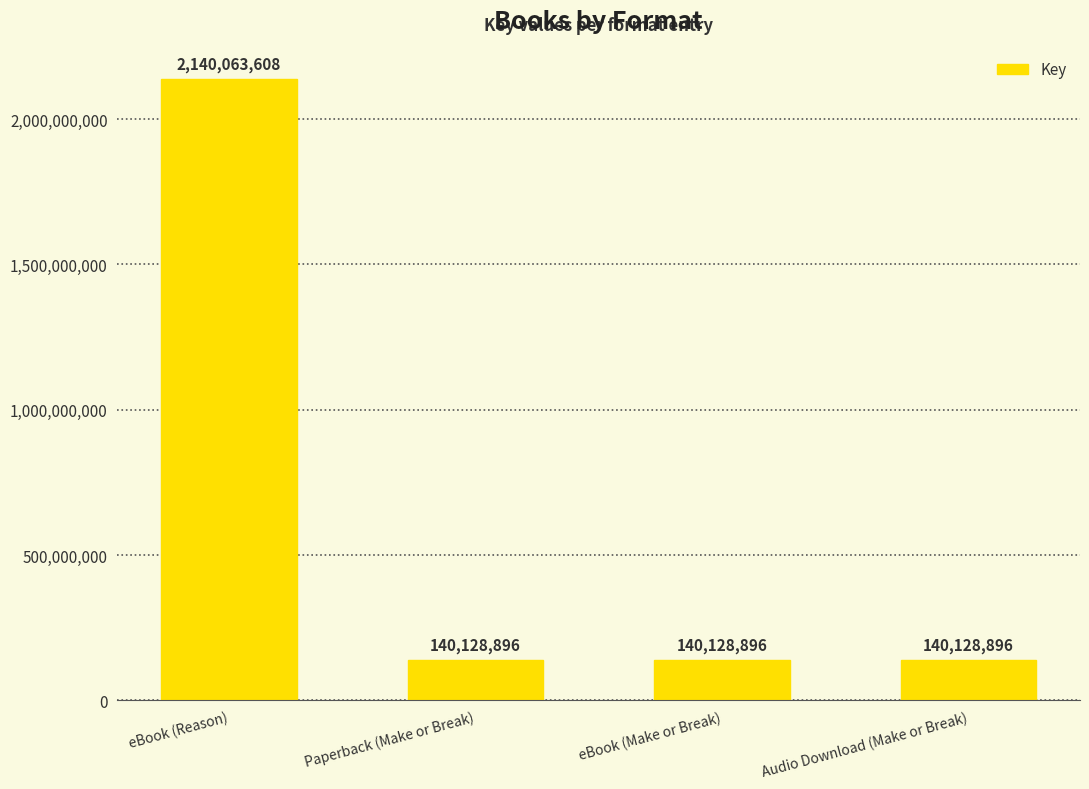

What is the label of the 1st bar from the right?

Audio Download (Make or Break)